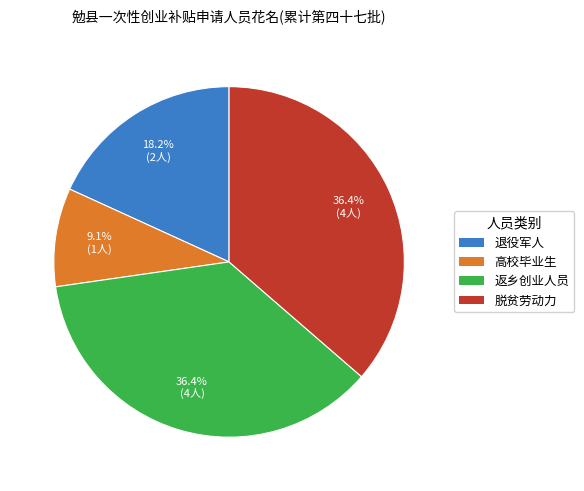

Which category has the smallest portion of the pie?

高校毕业生